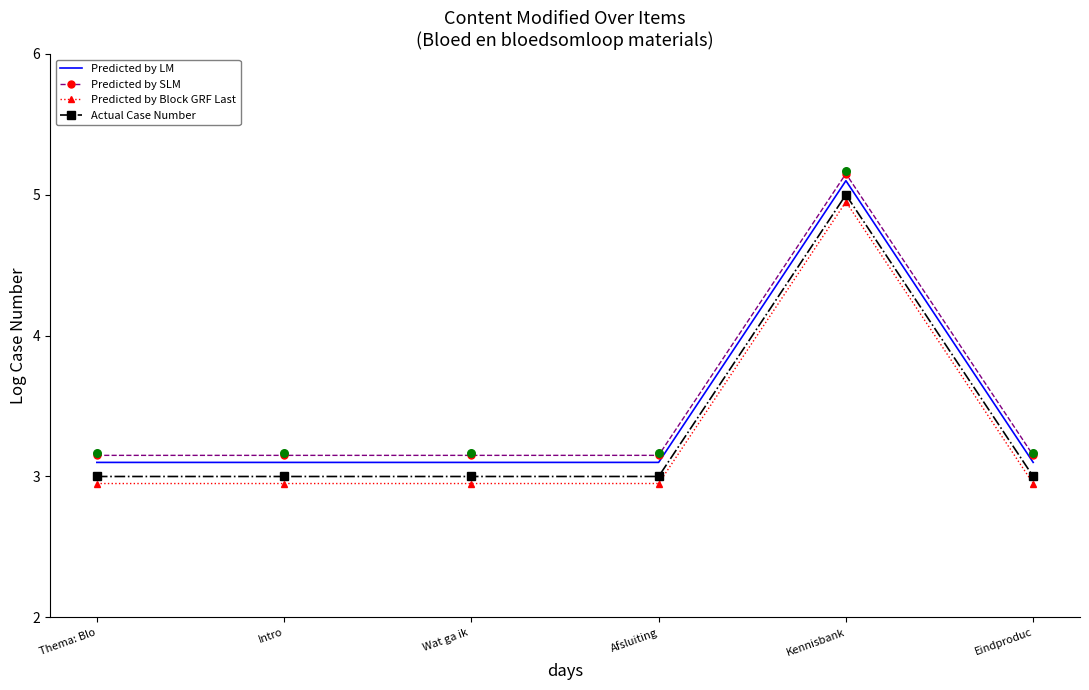

What are all the series names shown in the legend?

Predicted by LM, Predicted by SLM, Predicted by Block GRF Last, Actual Case Number